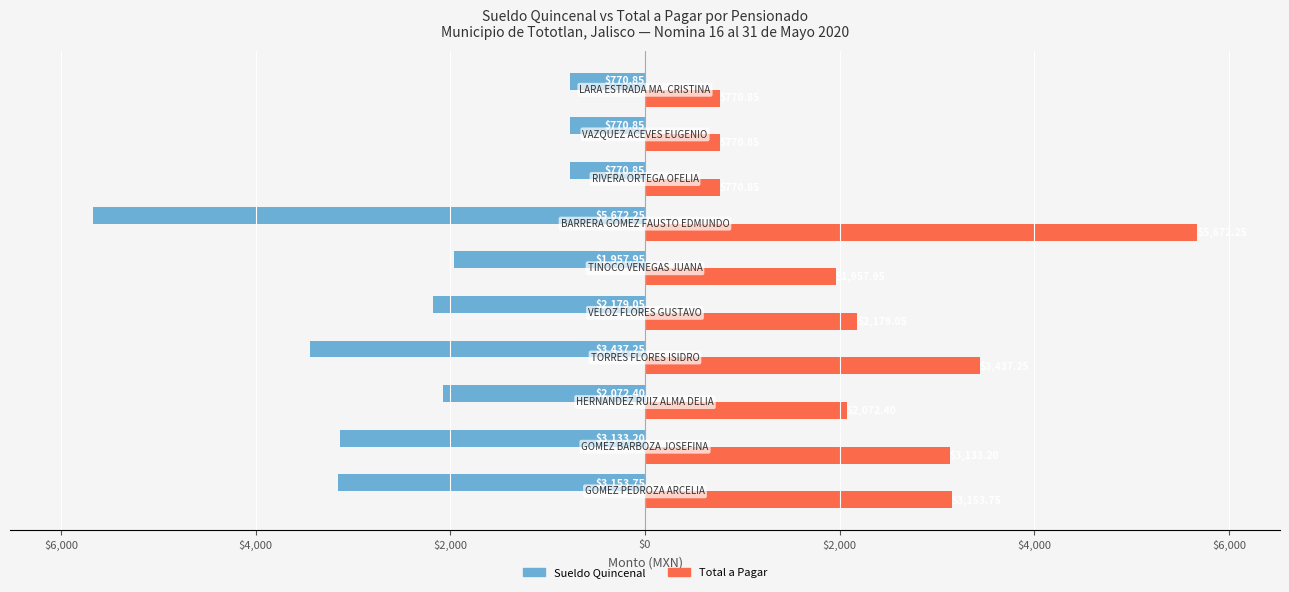

What are all the series names shown in the legend?

Sueldo Quincenal, Total a Pagar